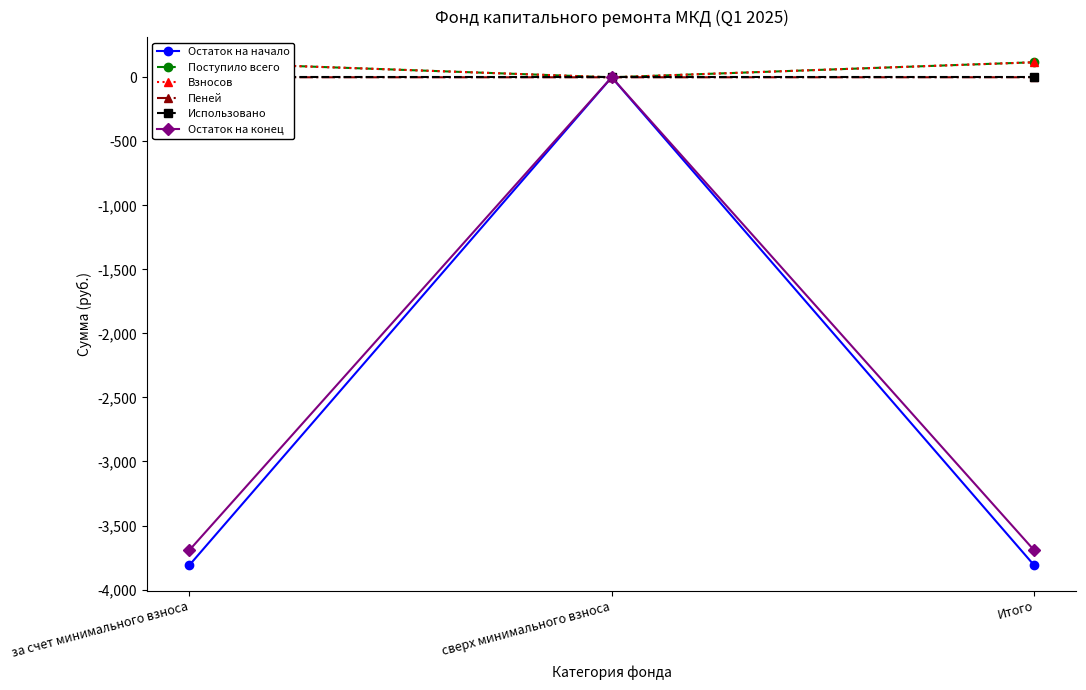

Which series has the largest range (max minus min)?

Остаток на начало